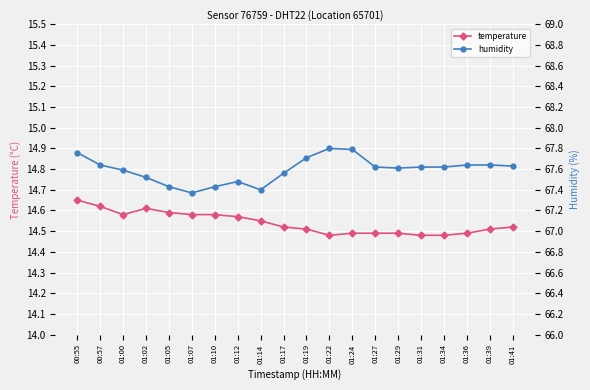

Rank the series at 01:27 from lowest to highest value.

temperature, humidity